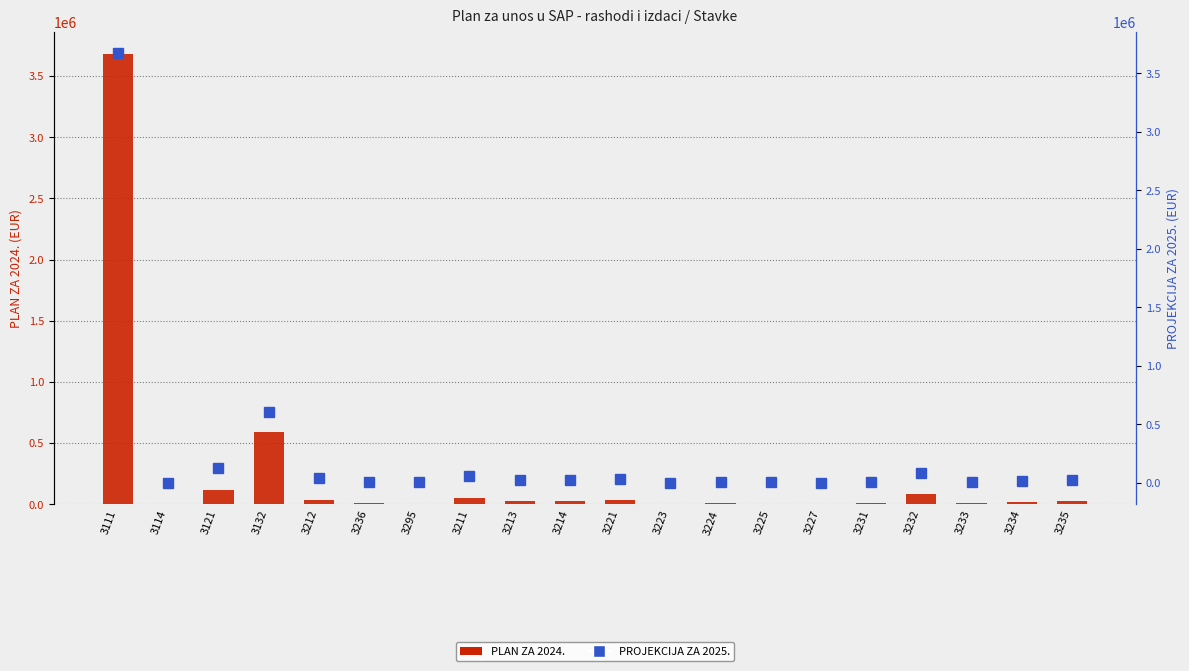

How many categories are shown in the chart?

20